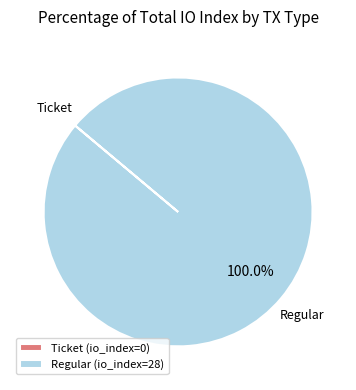

Is there a majority slice in this chart?

Yes